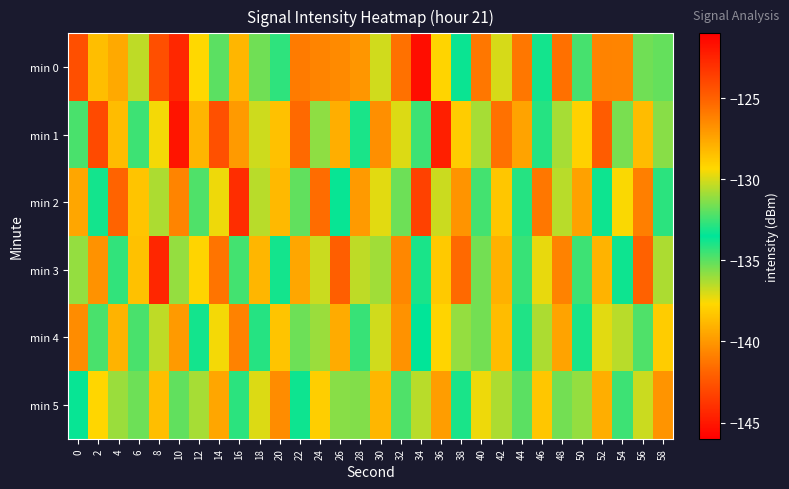

Which has a higher value, 38 or 46?

38